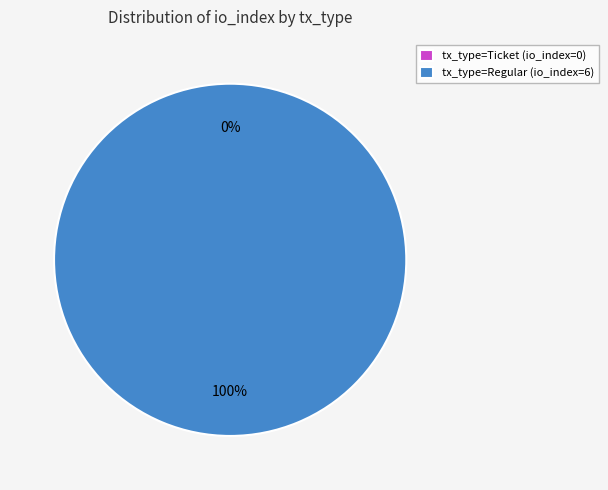

True or false: Ticket (io_index=0) accounts for 0% of the total.

True